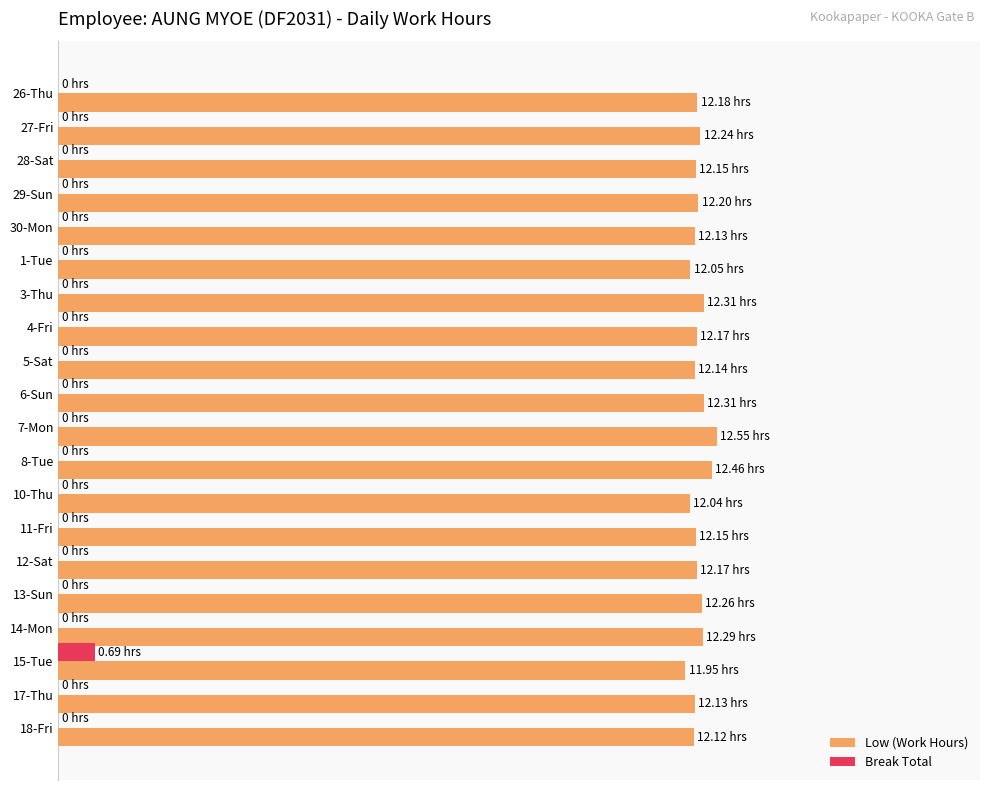

Rank the series by their average value, from lowest to highest.

Break Total, Low (Work Hours)